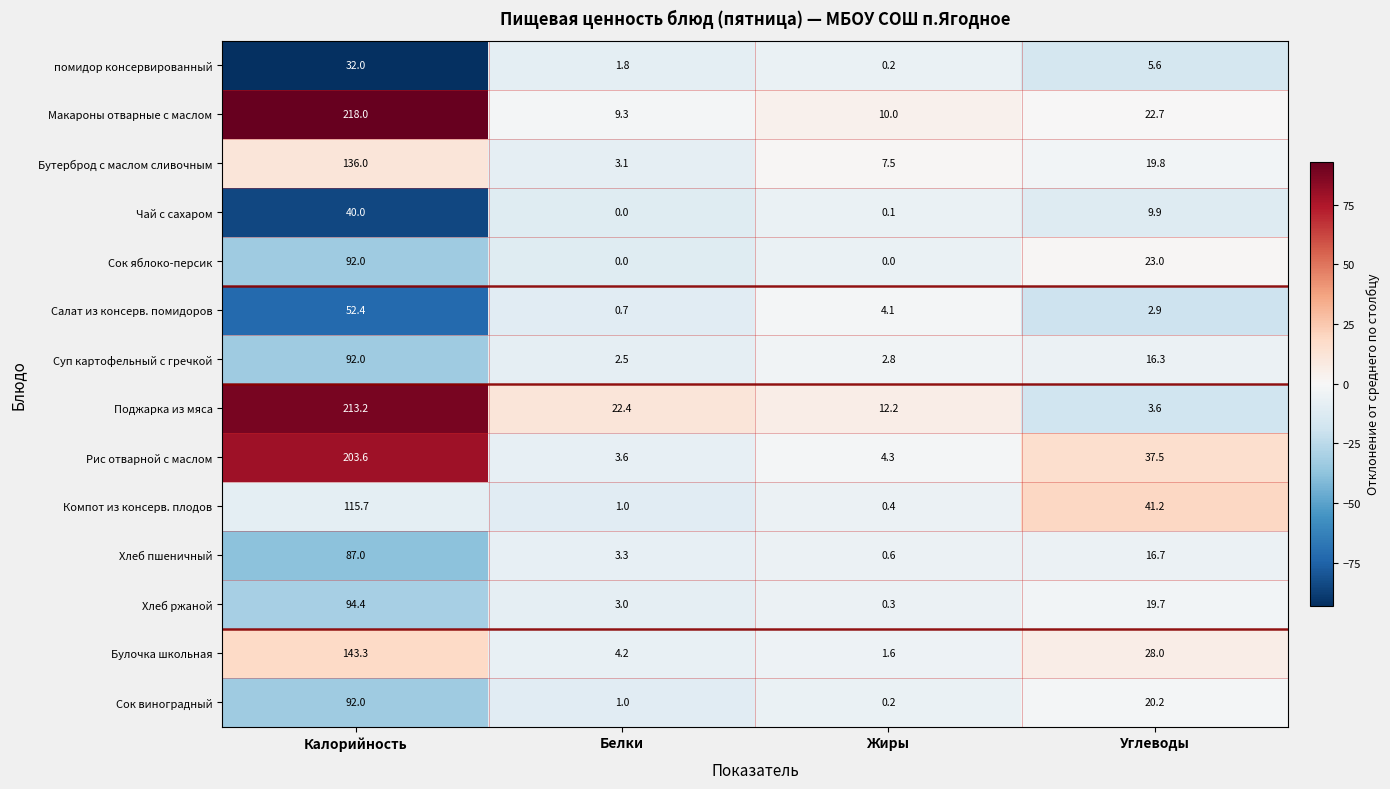

Rank the categories by Бутерброд с маслом сливочным value from highest to lowest.

Калорийность, Углеводы, Жиры, Белки